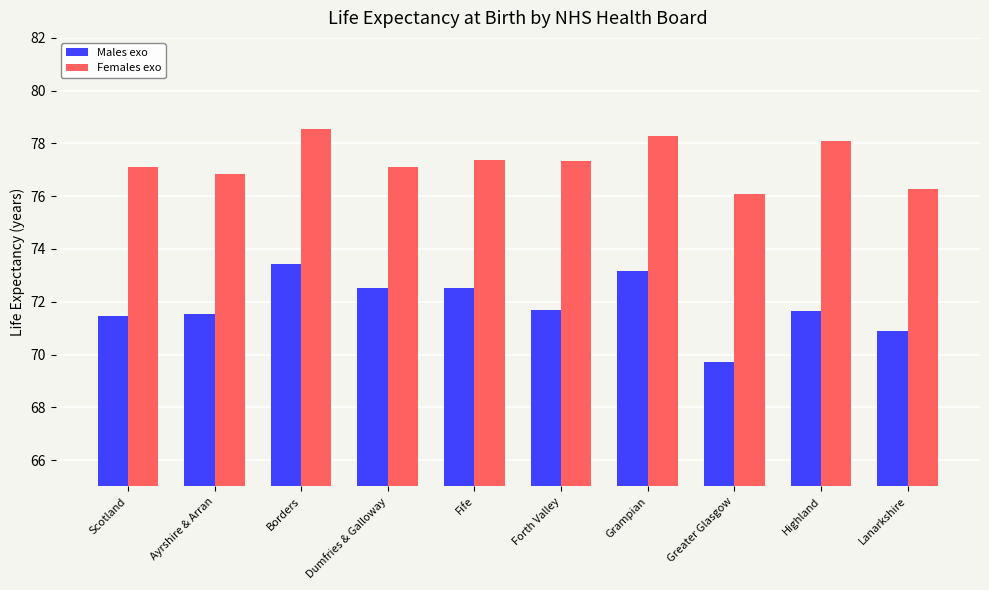

At which label is Males exo closest to 71?

Lanarkshire